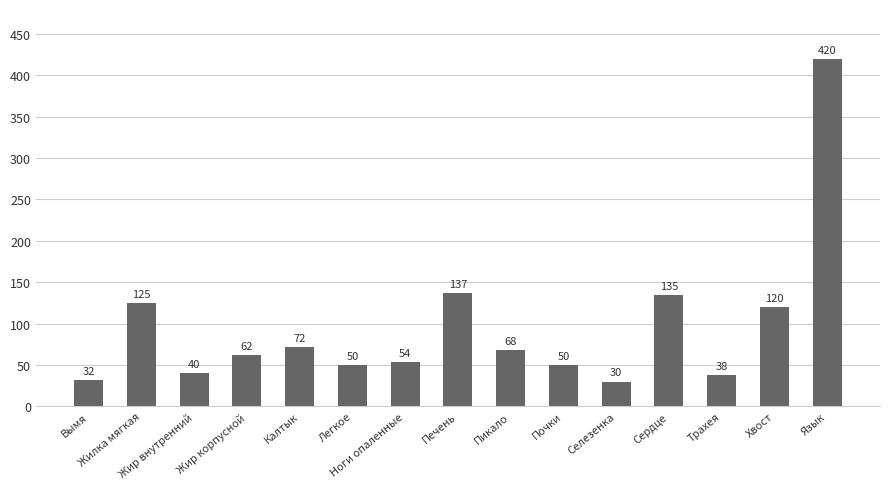

What is the greatest value displayed?

420